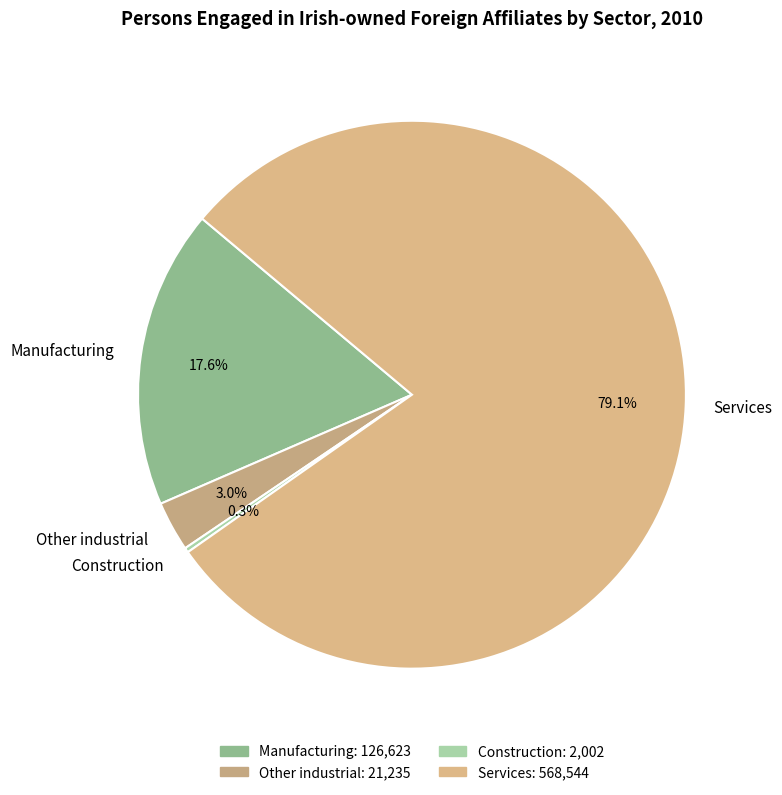

Count the number of slices in the pie.

4